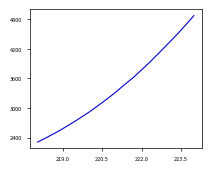

What is the sum of all values?

109446.6